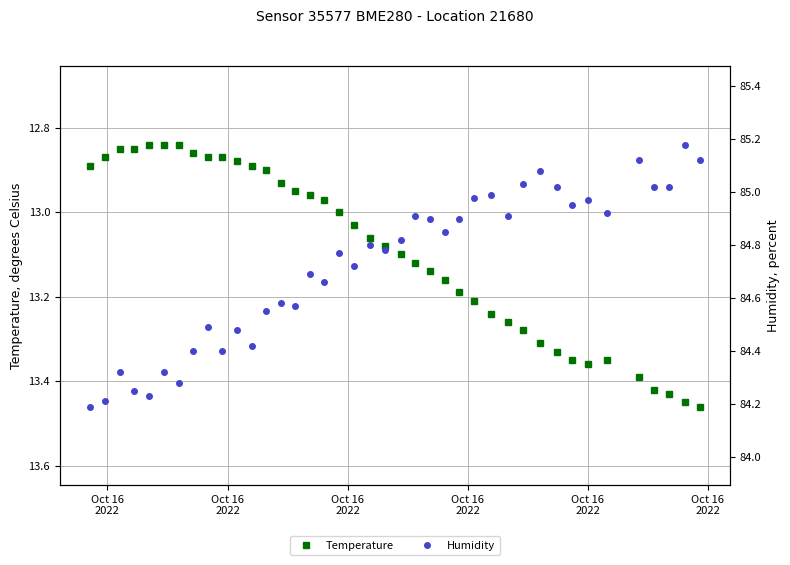

What is the difference between the maximum and second lowest values in the Humidity series?

1.0